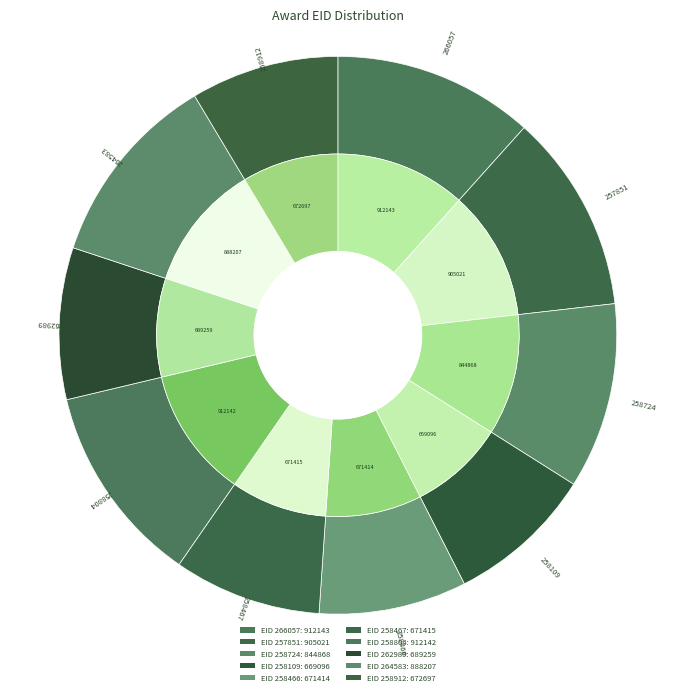

Rank the categories by value from lowest to highest.

258109, 258466, 258467, 258912, 262989, 258724, 264583, 257851, 258804, 266057